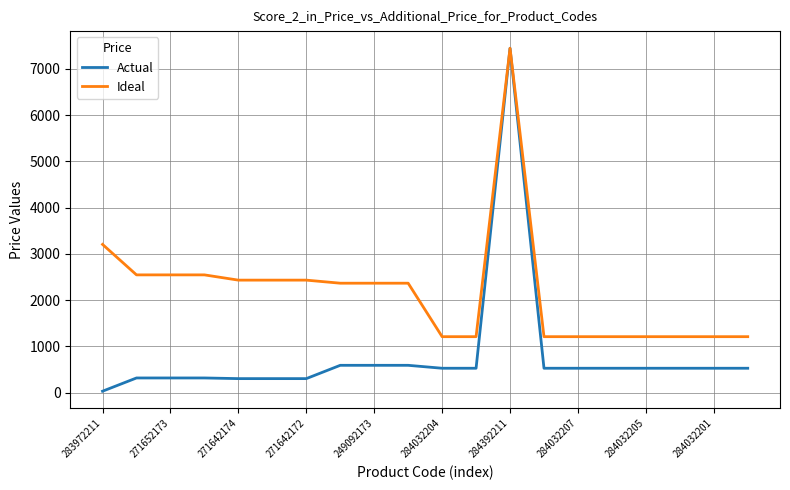

Which series has the largest range (max minus min)?

Actual